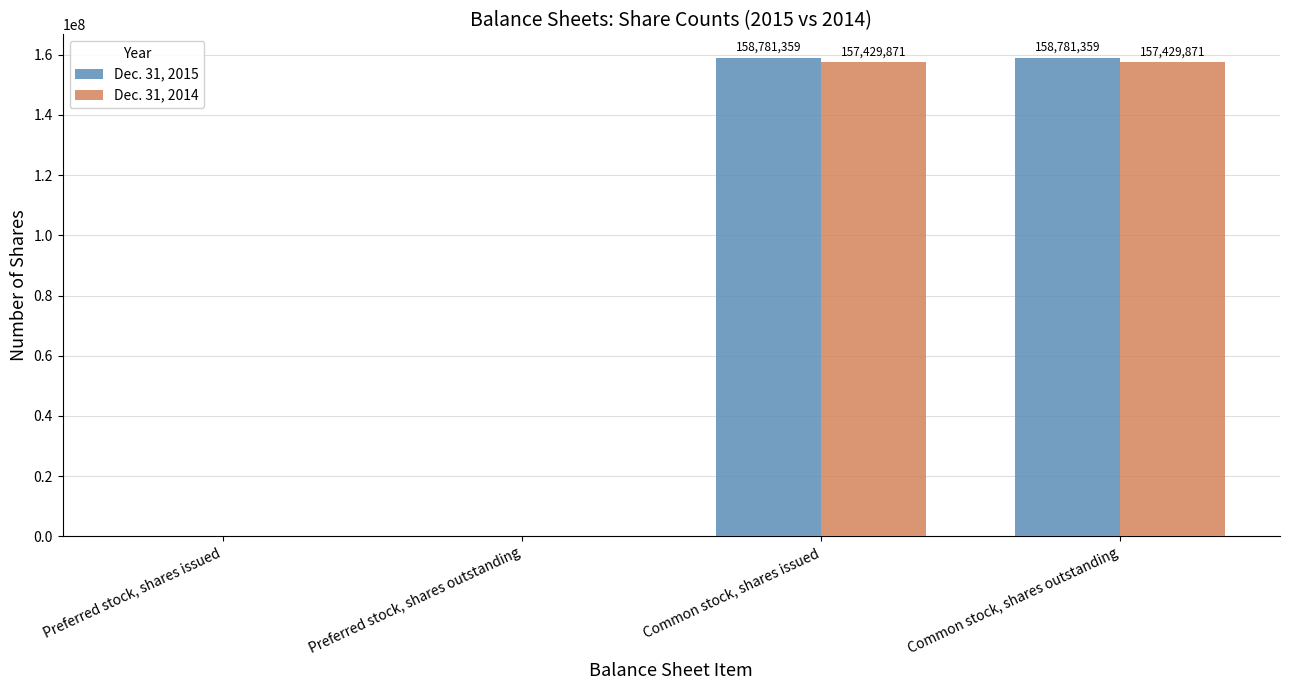

Are the bars horizontal?

No